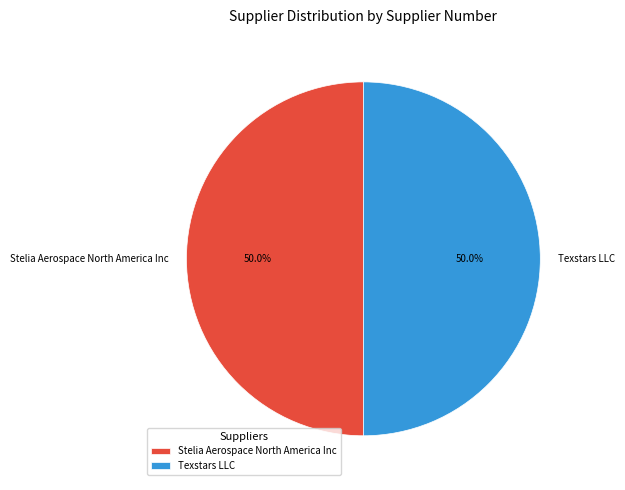

What is the ratio of the value at Texstars LLC to the value at Stelia Aerospace North America Inc?

1.0